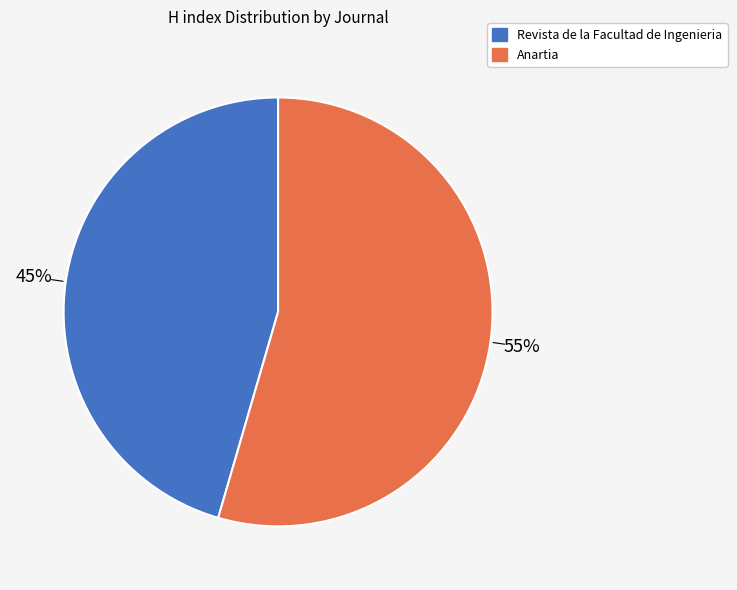

To the nearest percent, what is the average slice percentage?

50%